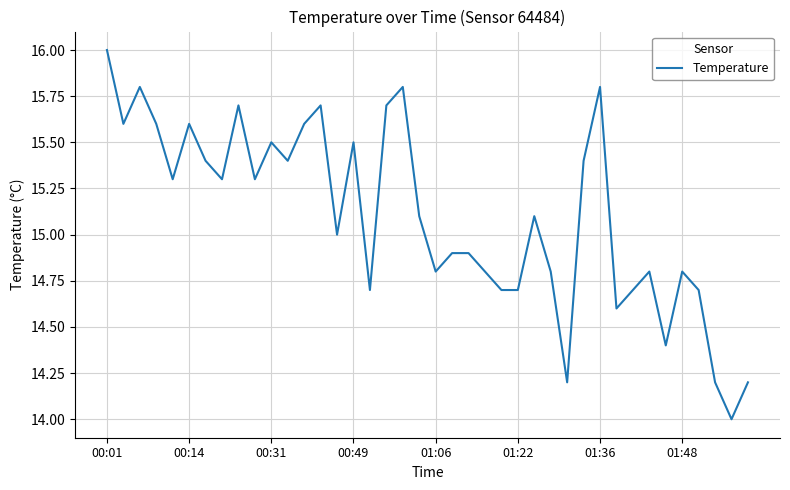

What is the minimum value shown in the chart?

14.0